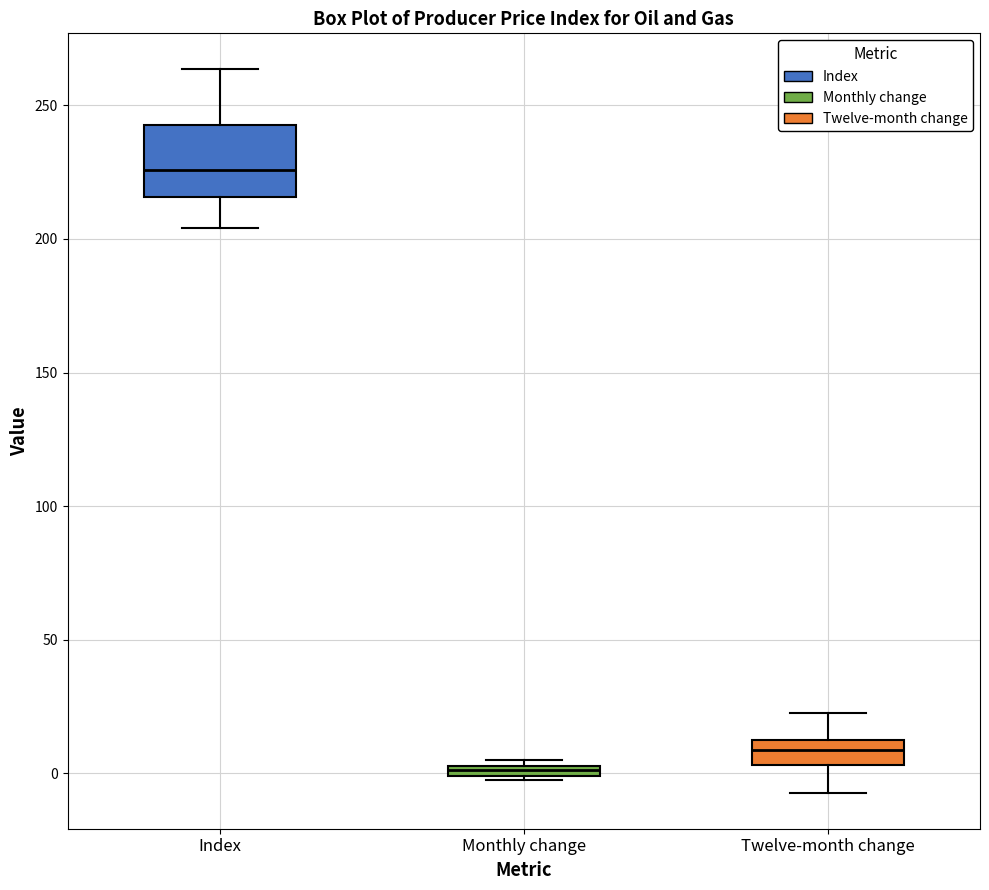

Which box's median line is the highest?

Index